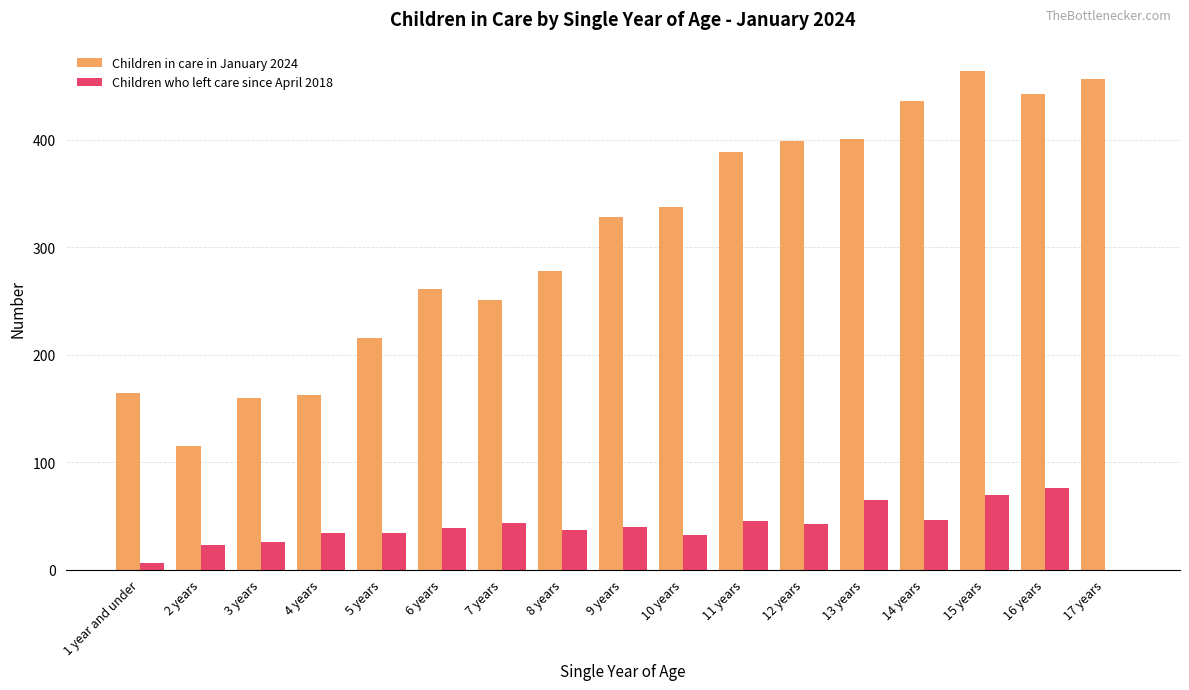

Is the value of Children in care in January 2024 at 11 years greater than the value of Children who left care since April 2018 at 13 years?

Yes